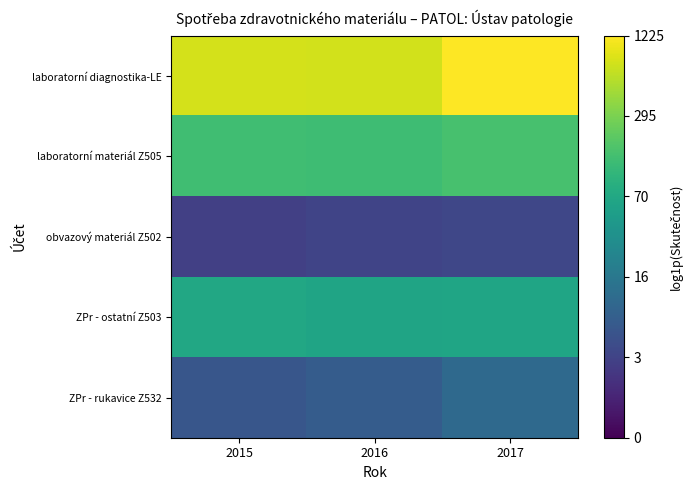

Which label corresponds to the largest value in the chart?

2017